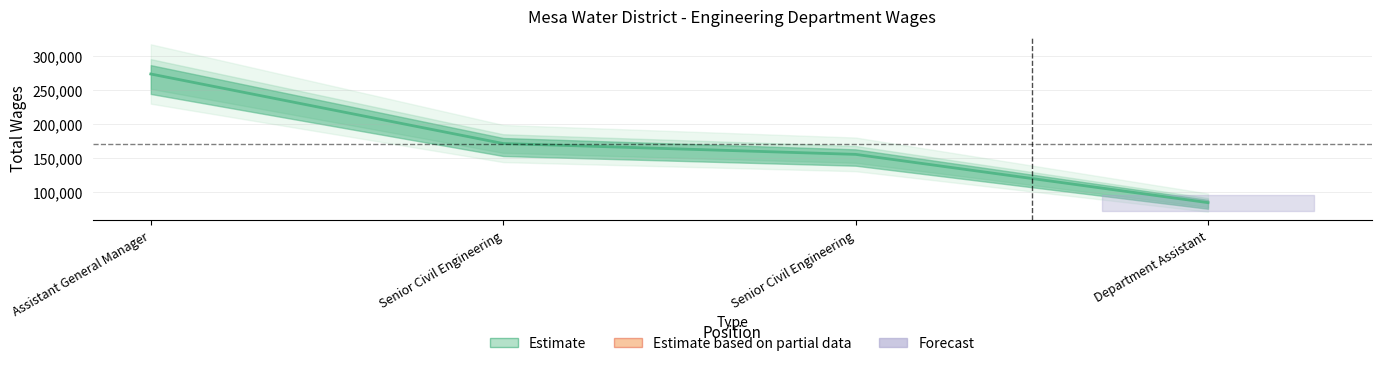

What value does the data have at Assistant General Manager?

272834